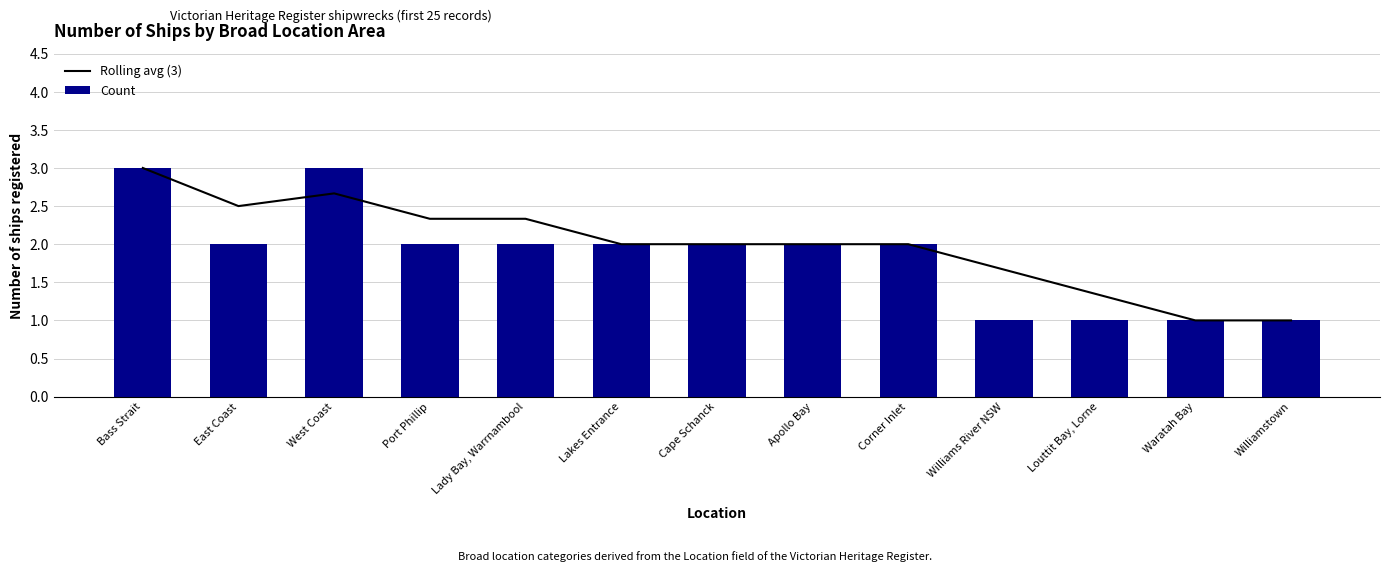

Rank the categories by Rolling avg (3) value from highest to lowest.

Bass Strait, West Coast, East Coast, Port Phillip, Lady Bay, Warrnambool, Lakes Entrance, Cape Schanck, Apollo Bay, Corner Inlet, Williams River NSW, Louttit Bay, Lorne, Waratah Bay, Williamstown